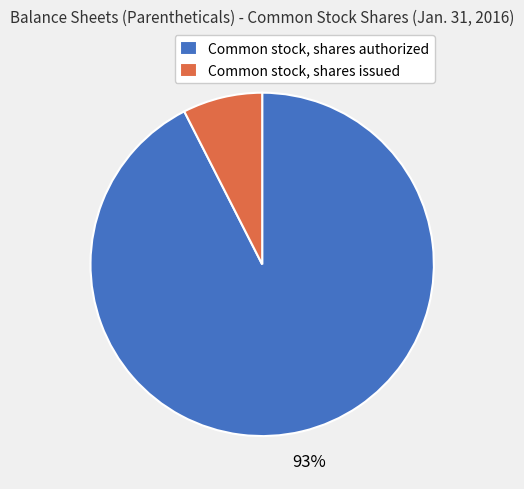

To the nearest percent, what percentage of the pie is Common stock, shares issued?

7%